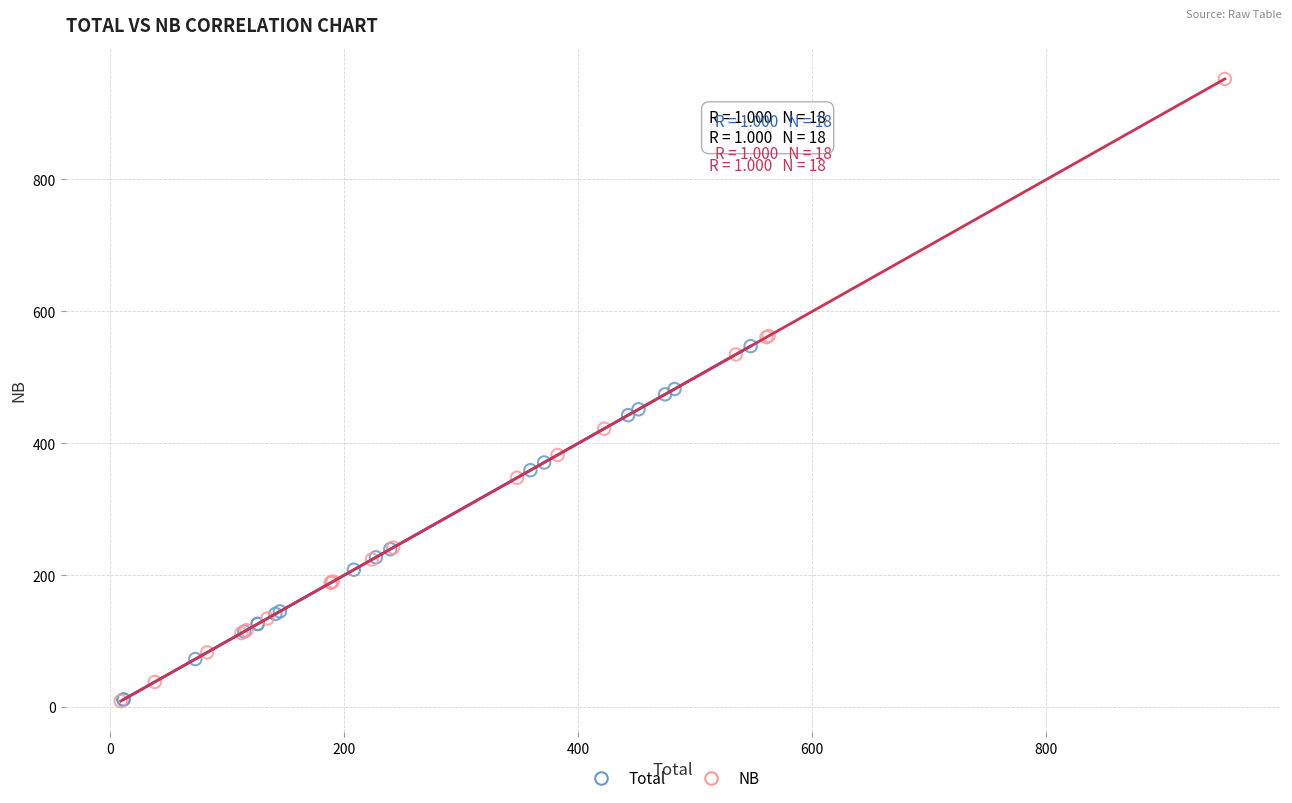

Which series contains the highest Y value?

NB